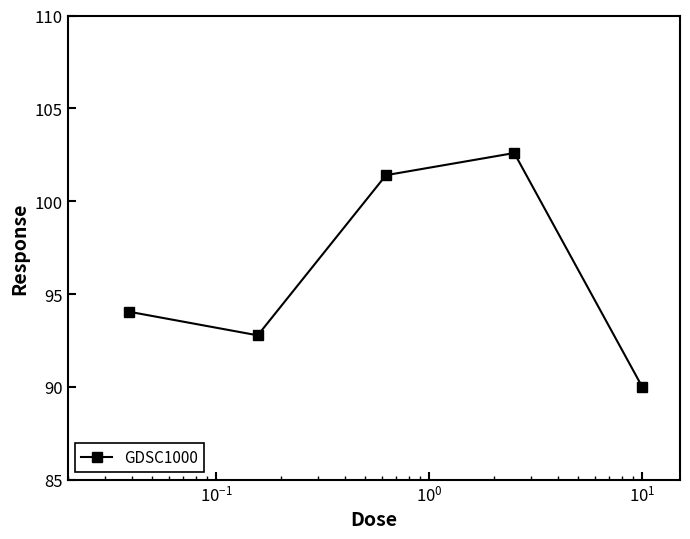

What is the average value?

96.2